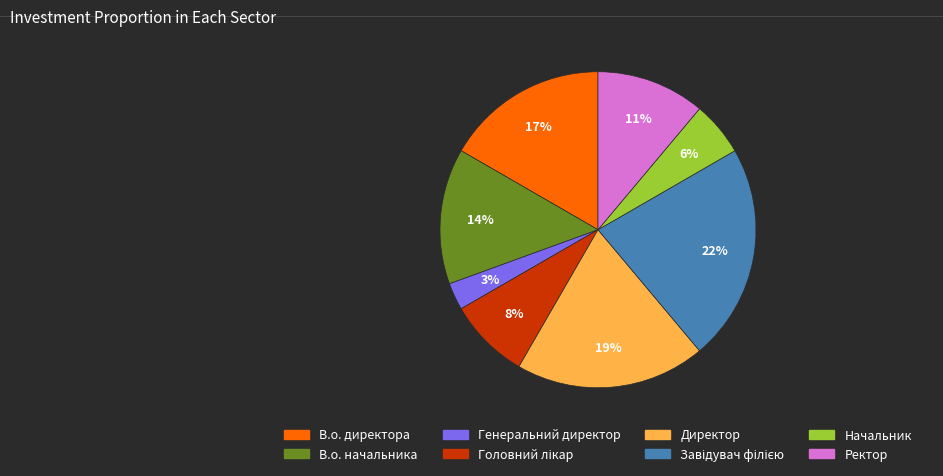

How many slices are in this pie chart?

8